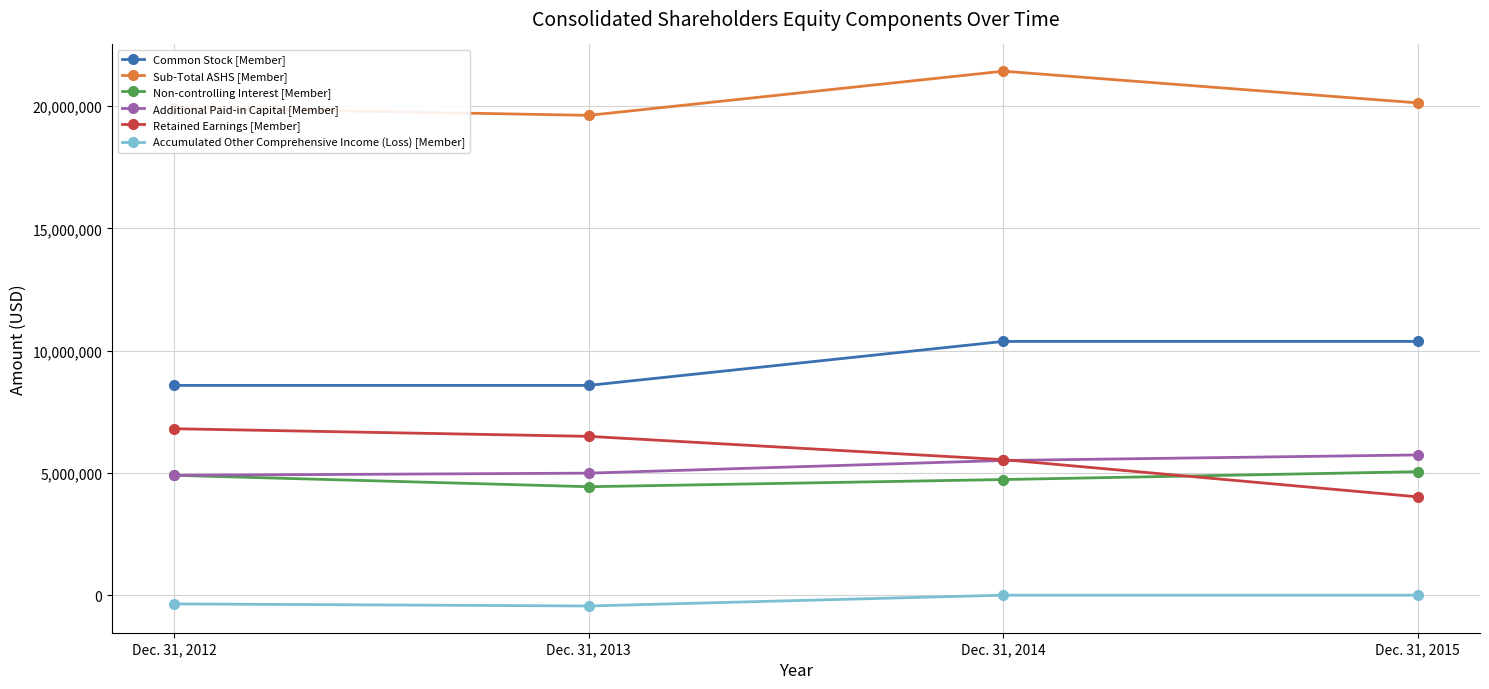

List the labels in order of Additional Paid-in Capital [Member] value, smallest first.

Dec. 31, 2012, Dec. 31, 2013, Dec. 31, 2014, Dec. 31, 2015